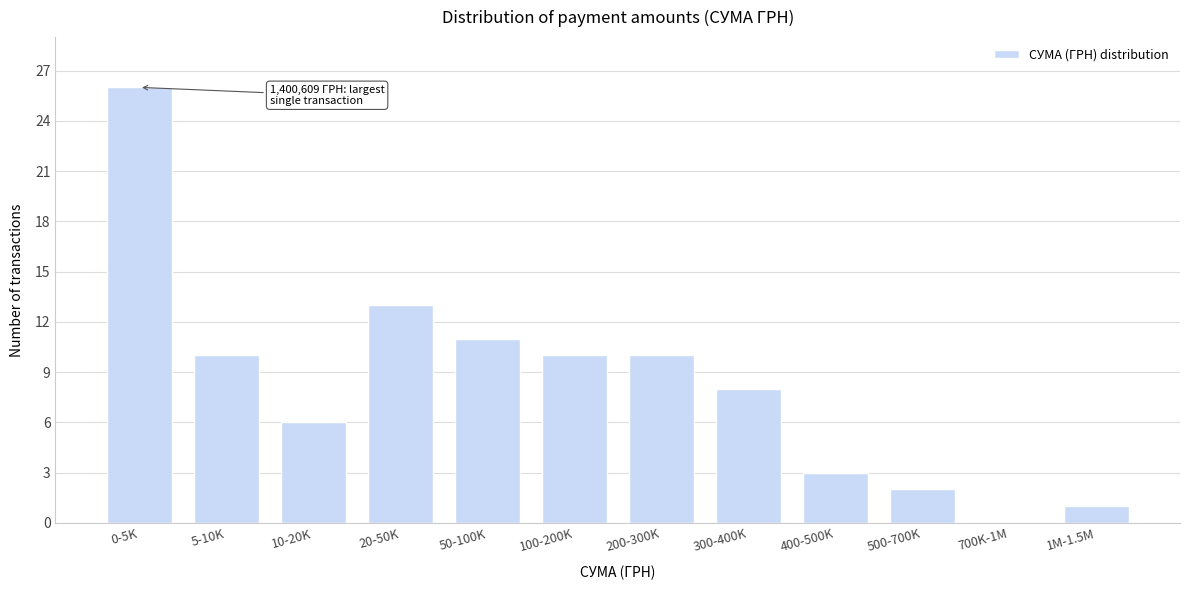

Reading right to left, list all the values displayed in this chart.

1M-1.5M=1	700K-1M=0	500-700K=2	400-500K=3	300-400K=8	200-300K=10	100-200K=10	50-100K=11	20-50K=13	10-20K=6	5-10K=10	0-5K=26